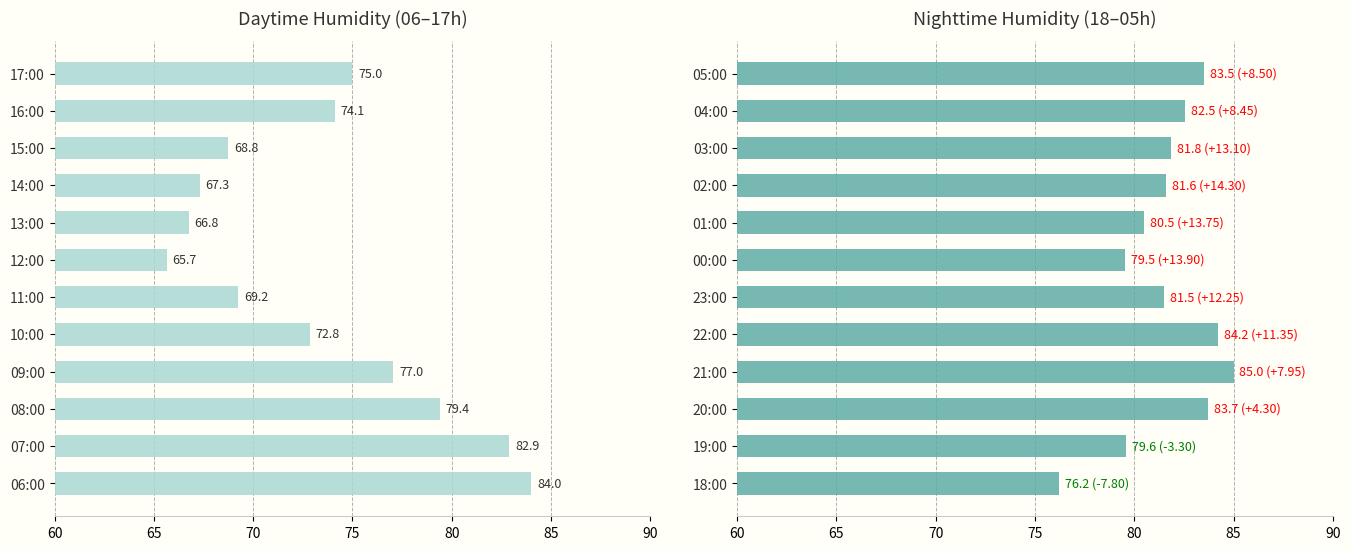

What is the highest value of the Nighttime Humidity (18–05h) series?

85.0